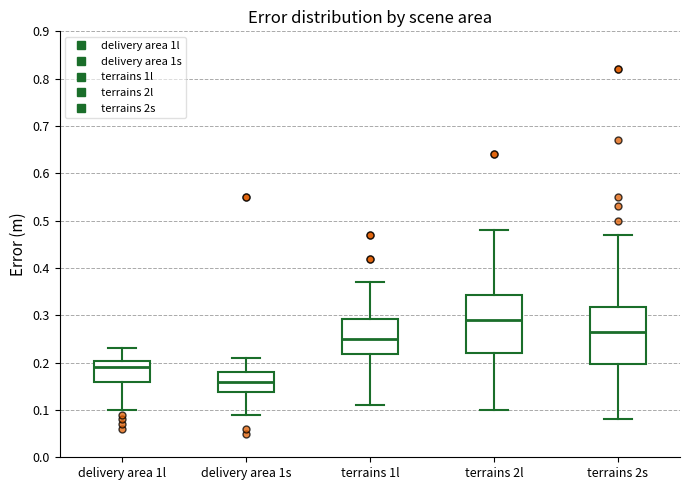

Where does the lower whisker of the box for terrains 1l end on the y-axis? The values are not printed on the chart, so give them approximately, as read against the axis.

0.11